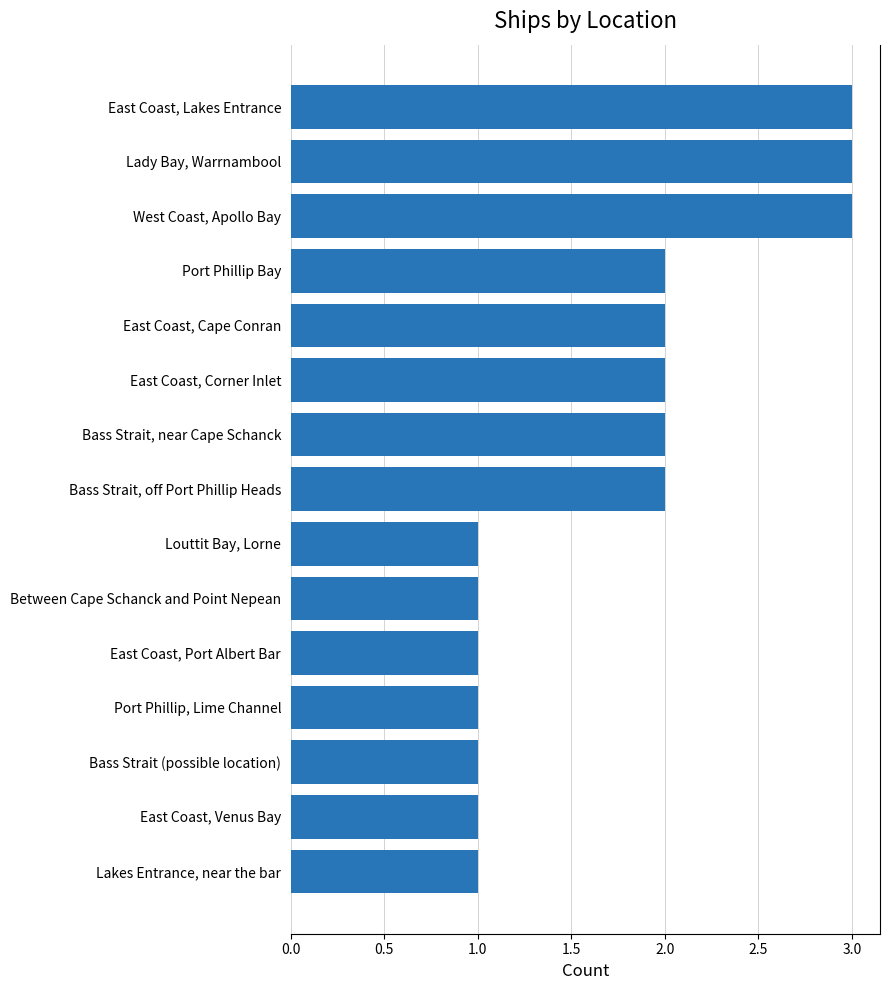

Reading top to bottom, transcribe all the data shown in this chart.

3	3	3	2	2	2	2	2	1	1	1	1	1	1	1